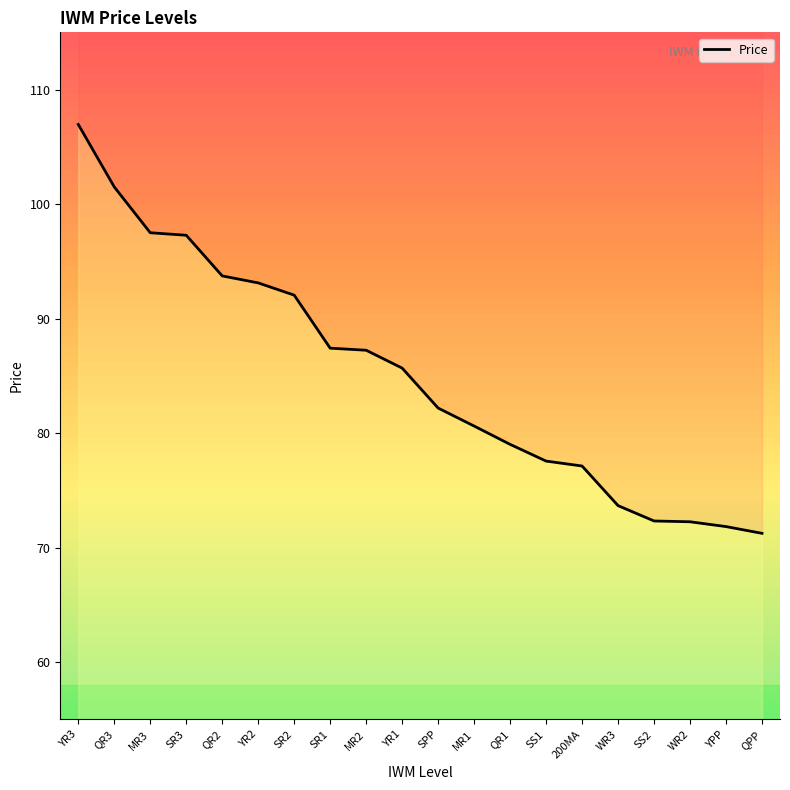

Where is the data nearest to the value 89?

SR1